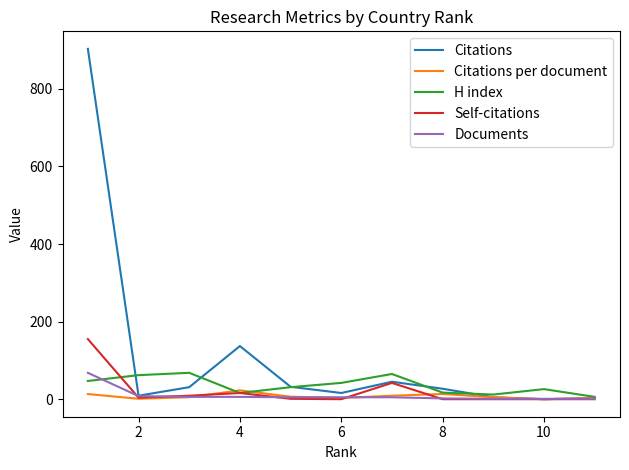

What is the greatest value displayed?

903.0